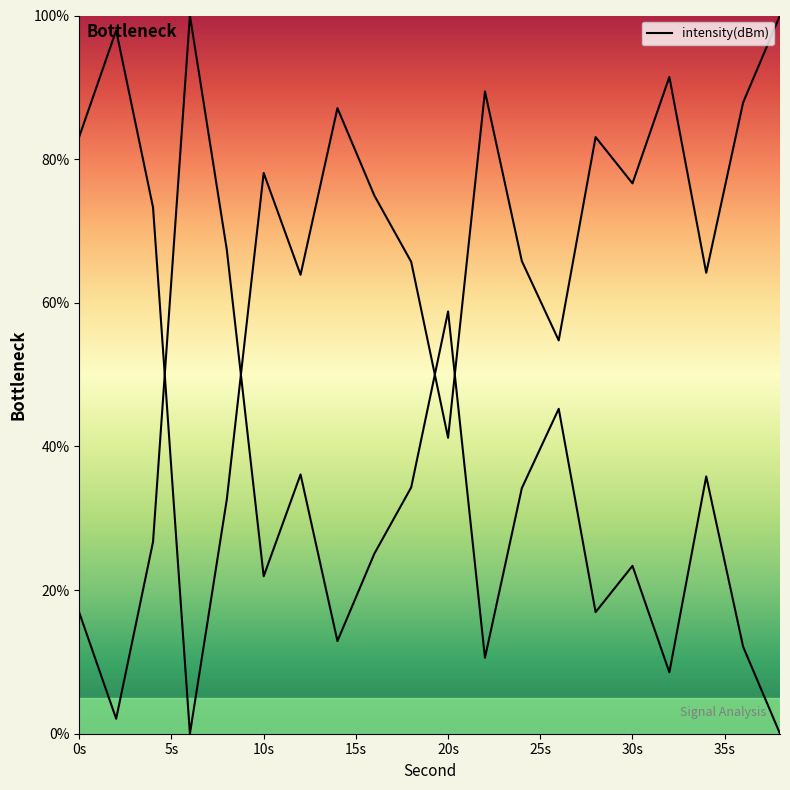

True or false: the data shows 67.2 at 20s.

False